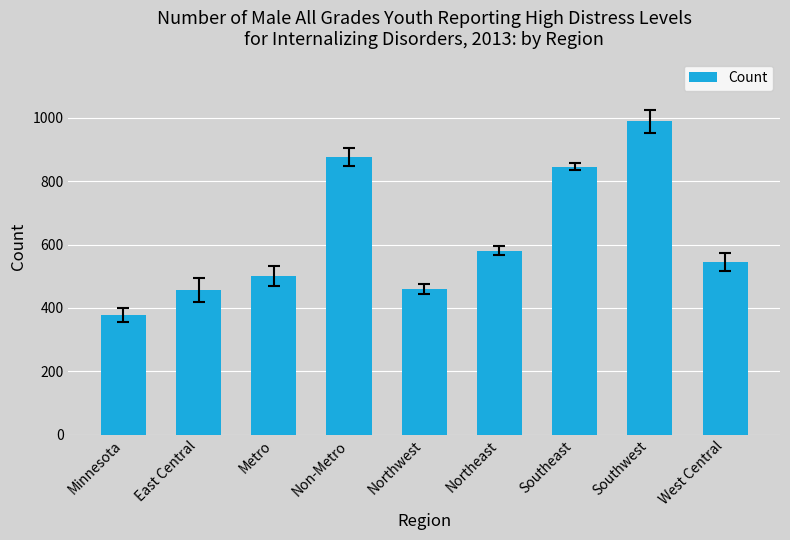

At which label is the value closest to 683?

Northeast